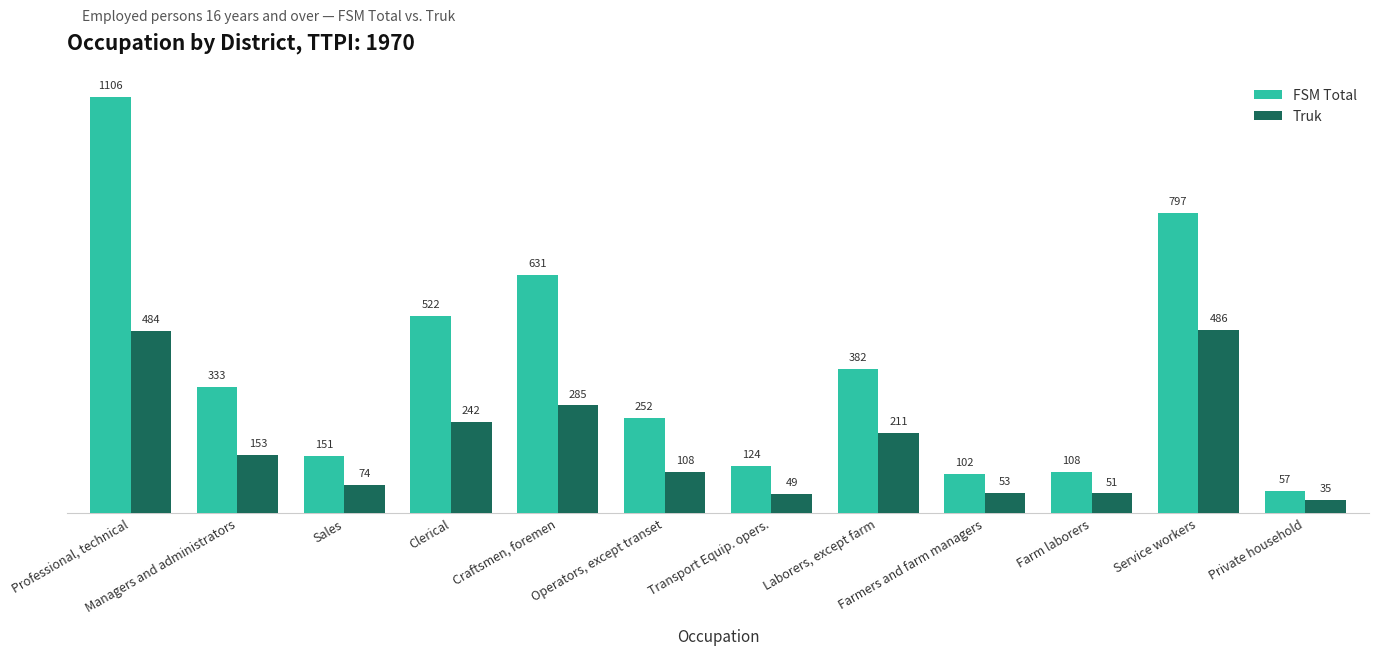

What is the maximum value shown in the chart?

1106